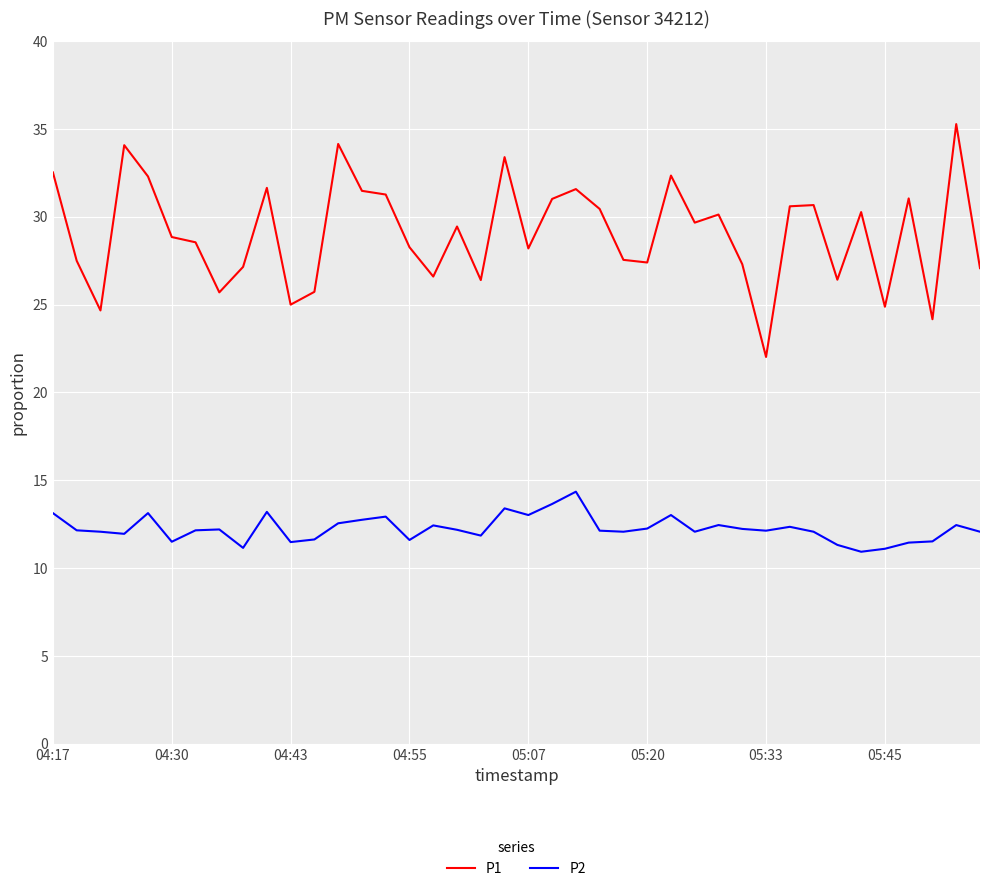

Rank the series by their average value, from highest to lowest.

P1, P2